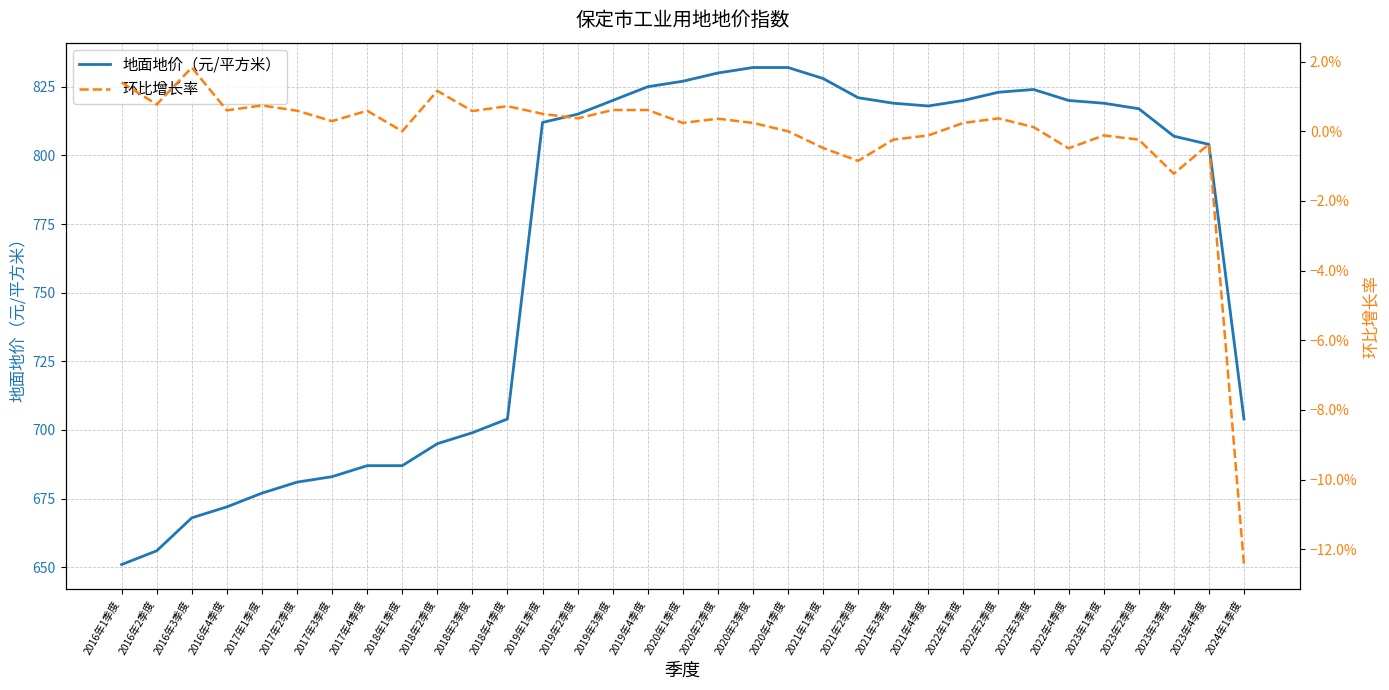

Which label corresponds to the largest value in the chart?

2020年3季度